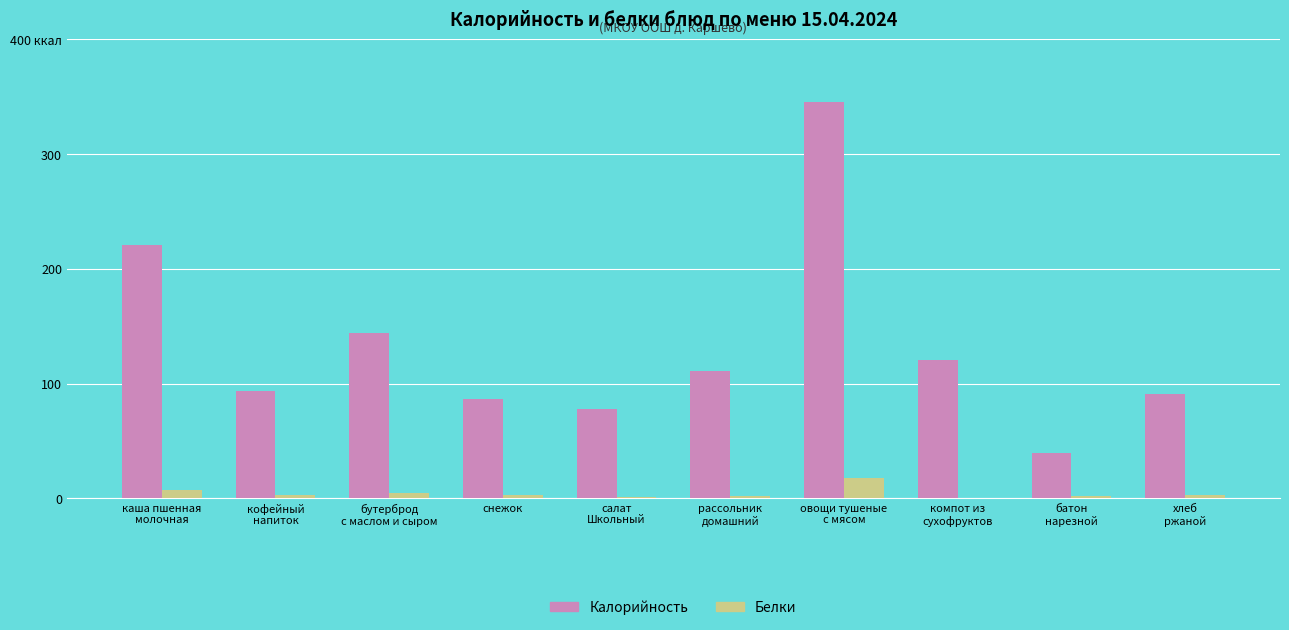

What is the difference between the maximum and second lowest values in the Белки series?

16.3